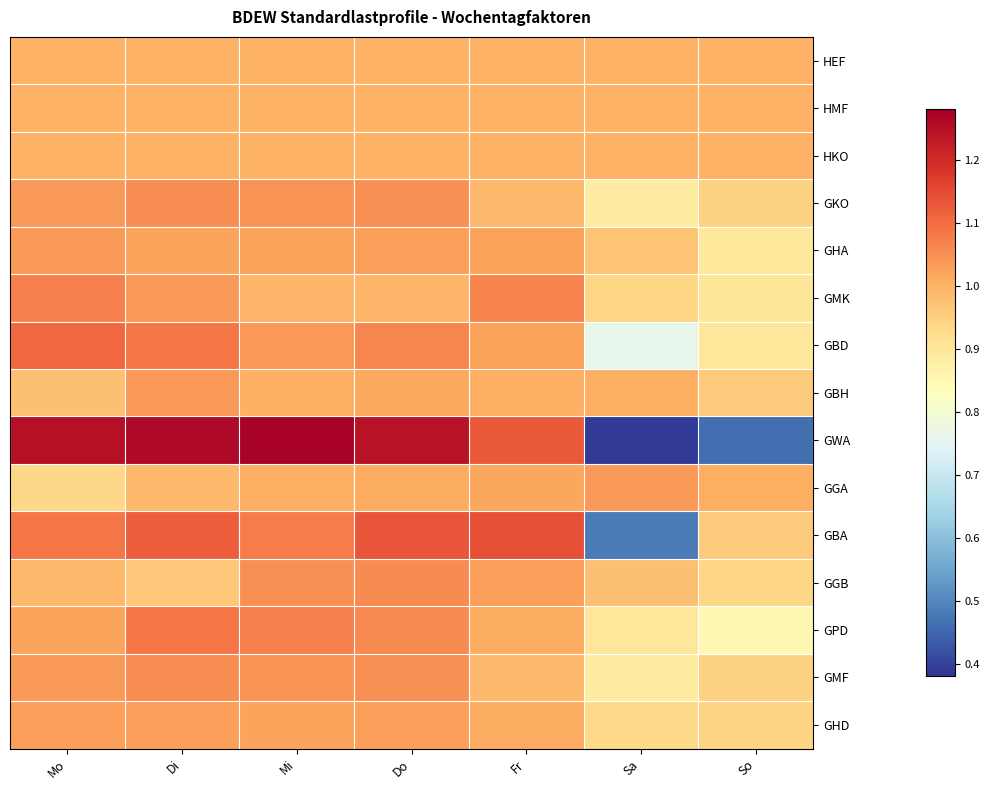

Reading left to right, transcribe all the data shown in this chart.

HEF: Mo=1.0	Di=1.0	Mi=1.0	Do=1.0	Fr=1.0	Sa=1.0	So=1.0
HMF: Mo=1.0	Di=1.0	Mi=1.0	Do=1.0	Fr=1.0	Sa=1.0	So=1.0
HKO: Mo=1.0	Di=1.0	Mi=1.0	Do=1.0	Fr=1.0	Sa=1.0	So=1.0
GKO: Mo=1.0	Di=1.1	Mi=1.0	Do=1.0	Fr=1.0	Sa=0.9	So=0.9
GHA: Mo=1.0	Di=1.0	Mi=1.0	Do=1.0	Fr=1.0	Sa=1.0	So=0.9
GMK: Mo=1.1	Di=1.0	Mi=1.0	Do=1.0	Fr=1.1	Sa=0.9	So=0.9
GBD: Mo=1.1	Di=1.1	Mi=1.0	Do=1.1	Fr=1.0	Sa=0.8	So=0.9
GBH: Mo=1.0	Di=1.0	Mi=1.0	Do=1.0	Fr=1.0	Sa=1.0	So=1.0
GWA: Mo=1.2	Di=1.3	Mi=1.3	Do=1.2	Fr=1.1	Sa=0.4	So=0.5
GGA: Mo=0.9	Di=1.0	Mi=1.0	Do=1.0	Fr=1.0	Sa=1.0	So=1.0
GBA: Mo=1.1	Di=1.1	Mi=1.1	Do=1.1	Fr=1.1	Sa=0.5	So=1.0
GGB: Mo=1.0	Di=1.0	Mi=1.1	Do=1.1	Fr=1.0	Sa=1.0	So=0.9
GPD: Mo=1.0	Di=1.1	Mi=1.1	Do=1.1	Fr=1.0	Sa=0.9	So=0.9
GMF: Mo=1.0	Di=1.1	Mi=1.0	Do=1.0	Fr=1.0	Sa=0.9	So=0.9
GHD: Mo=1.0	Di=1.0	Mi=1.0	Do=1.0	Fr=1.0	Sa=0.9	So=0.9